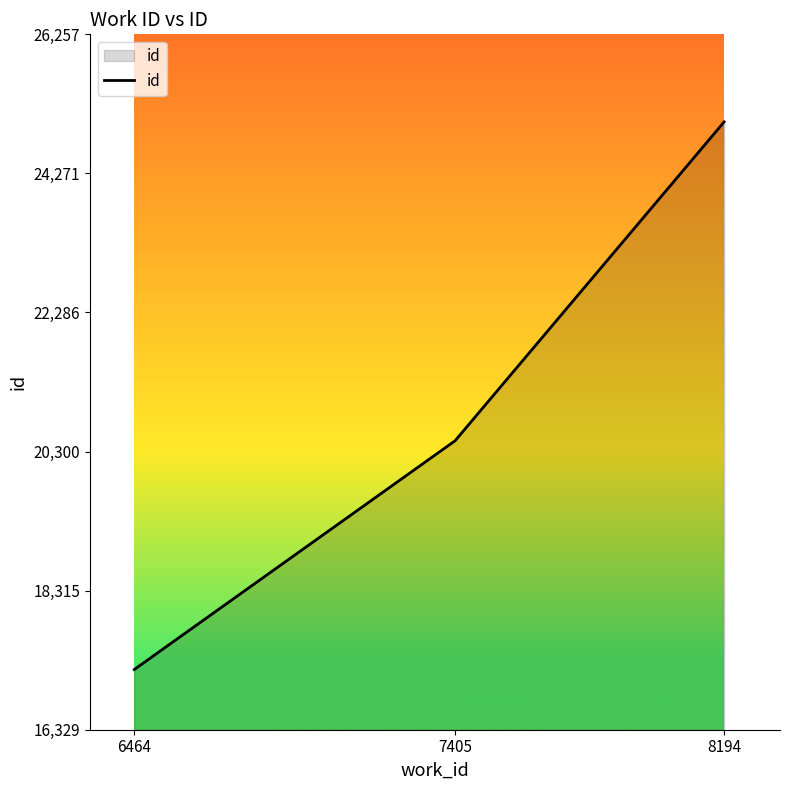

The chart shows a value of 11697 at 8194. True or false?

False